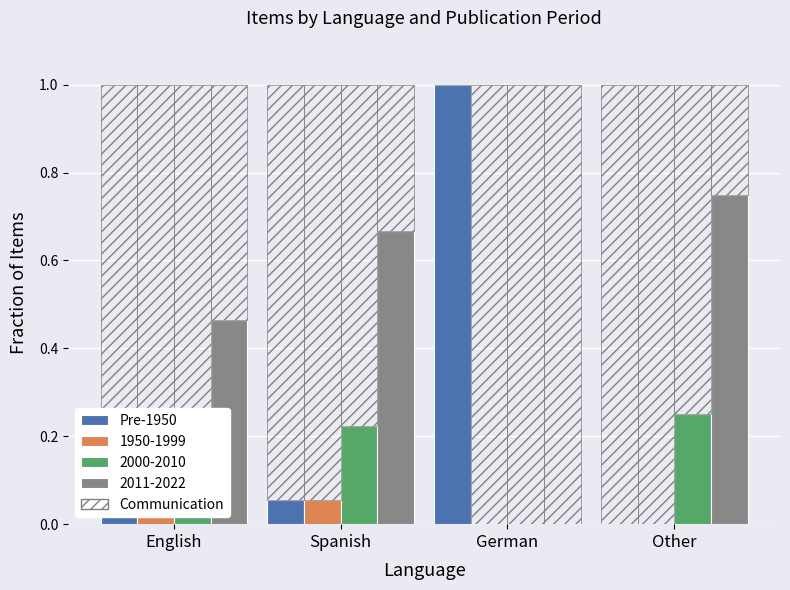

True or false: the data shows 0.0 at Other.

True